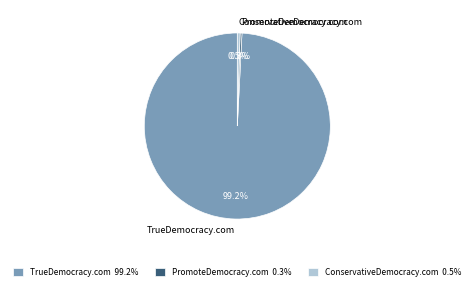

The TrueDemocracy.com slice represents 89% of the pie. True or false?

False